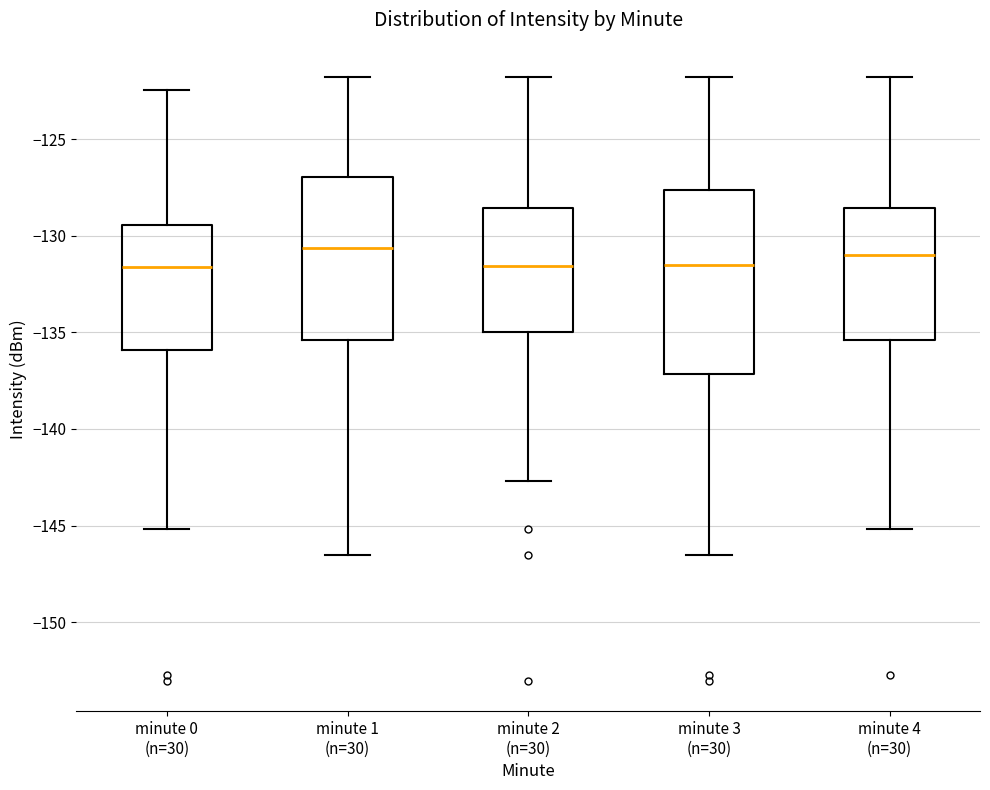

Comparing the boxes themselves (not the whiskers), which one is the tallest?

minute 3 (n=30)